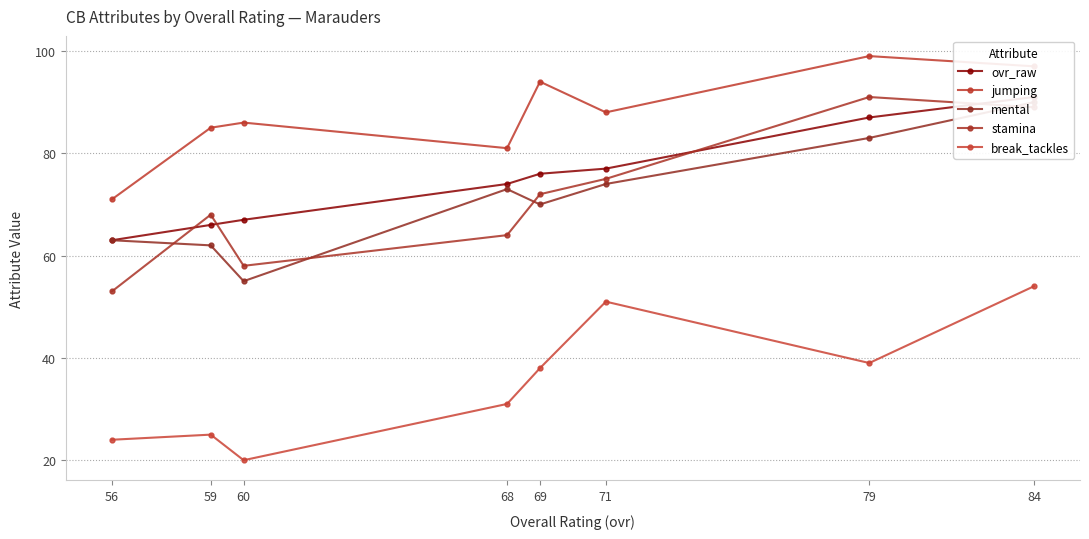

True or false: mental and jumping cross at least once.

False